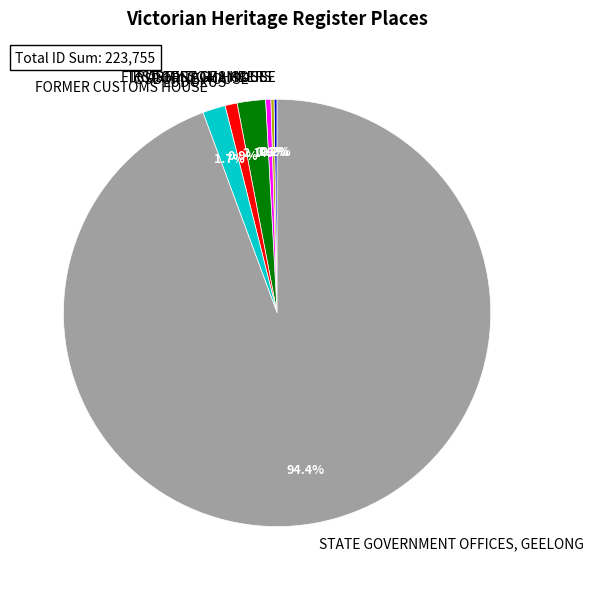

What is the majority slice?

STATE GOVERNMENT OFFICES, GEELONG